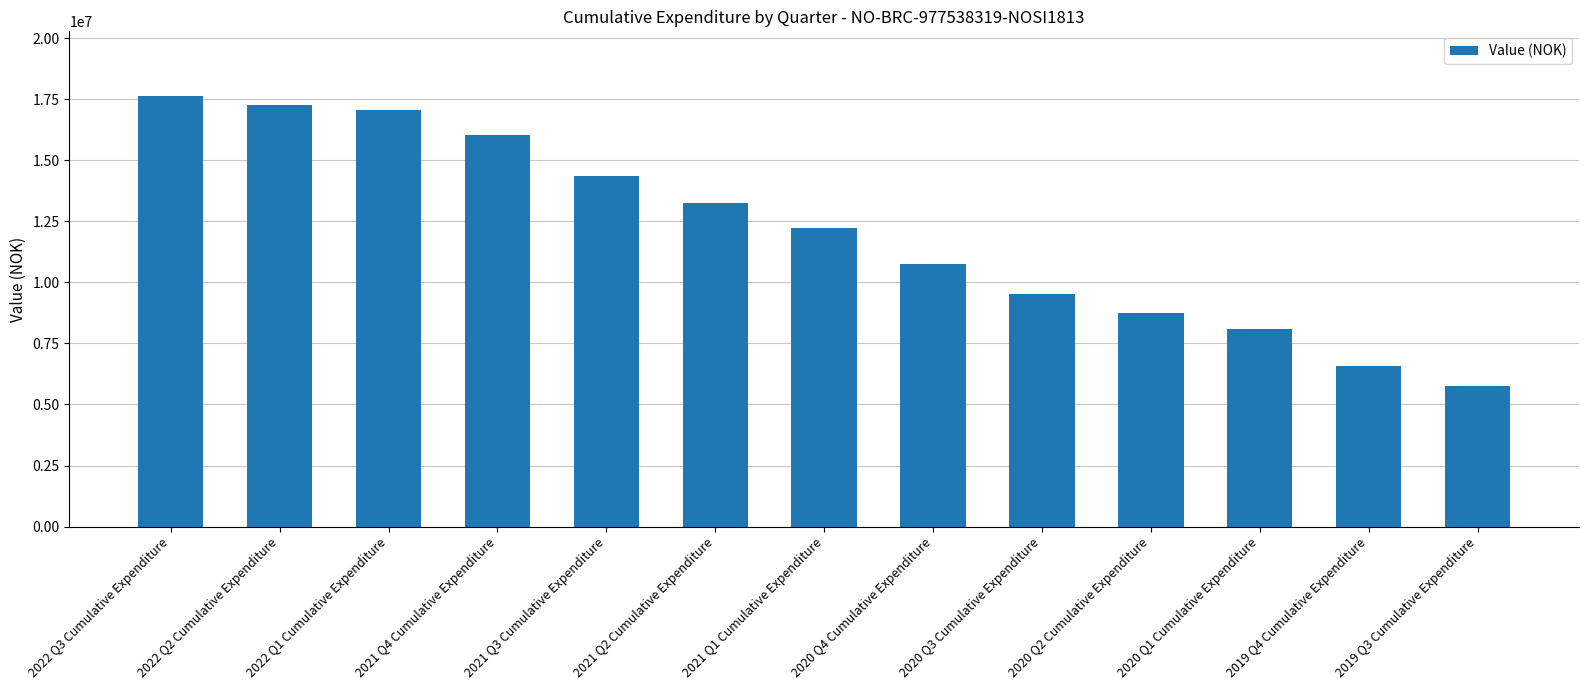

Reading left to right, extract all data points from this chart.

17635444	17266707	17065978	16025593	14336912	13241395	12225777	10771712	9529548	8727268	8107944	6559254	5742498